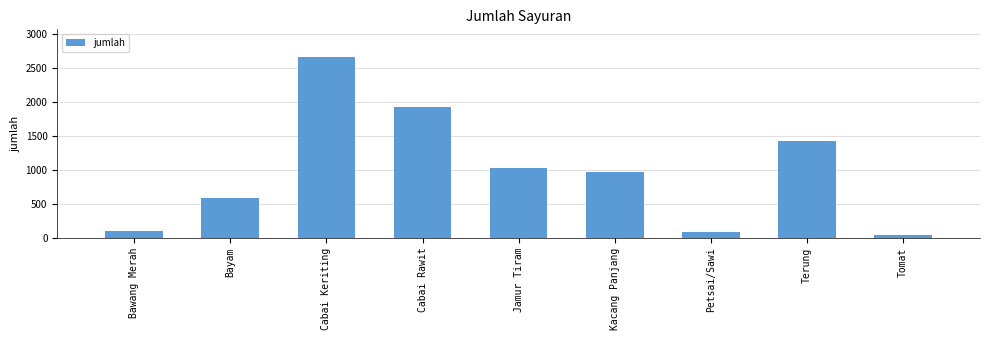

What is the sum of the values at Bawang Merah and Bayam?

692.0